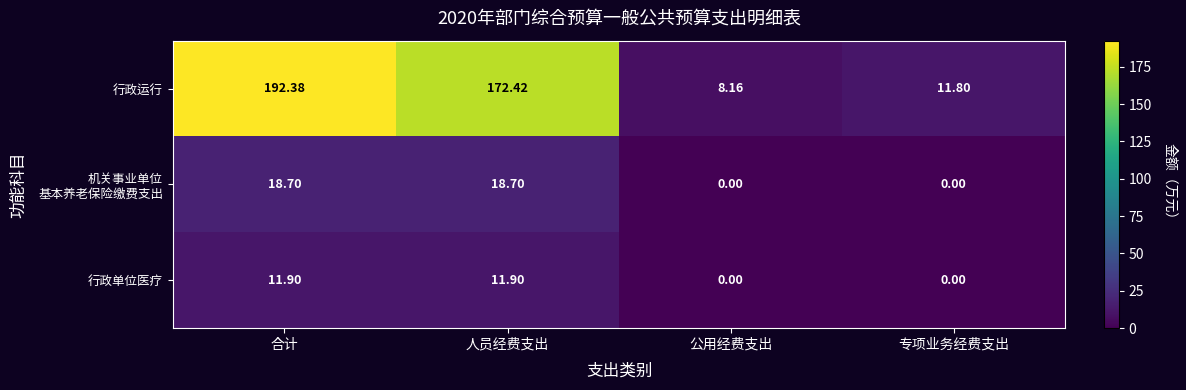

Which series has the largest range (max minus min)?

行政运行